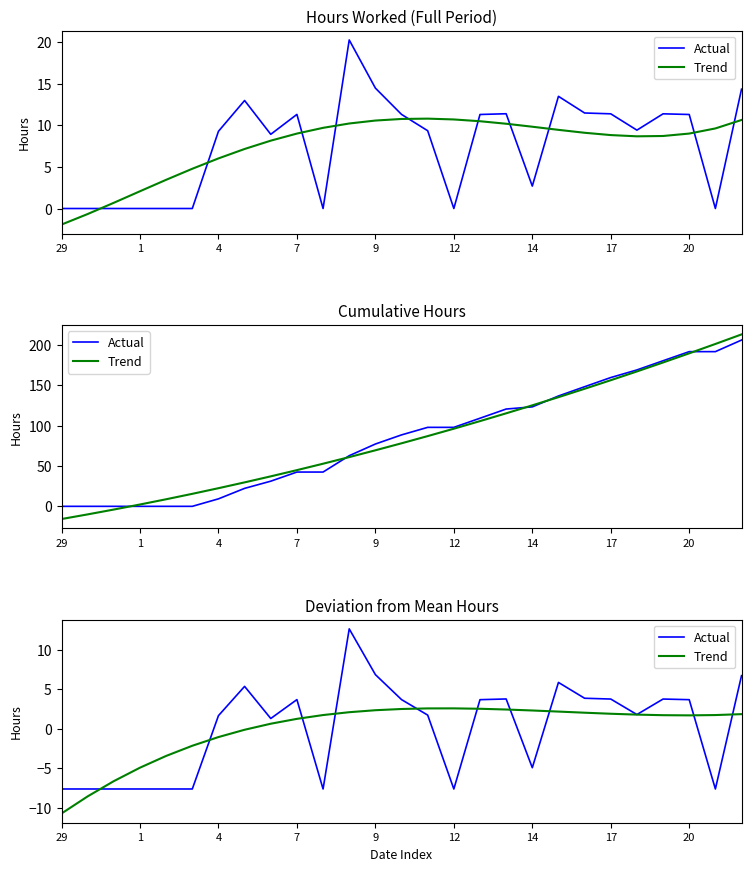

Reading left to right, transcribe all the data shown in this chart.

Actual: -7.6	-7.6	-7.6	-7.6	-7.6	-7.6	1.6	5.3	1.3	3.7	-7.6	12.6	6.8	3.7	1.7	-7.6	3.7	3.8	-4.9	5.8	3.8	3.7	1.8	3.7	3.7	-7.6	6.7
Trend: -10.7	-8.6	-6.6	-4.9	-3.4	-2.2	-1.1	-0.1	0.6	1.2	1.7	2.1	2.3	2.5	2.6	2.6	2.5	2.4	2.3	2.2	2.0	1.9	1.8	1.7	1.7	1.7	1.8